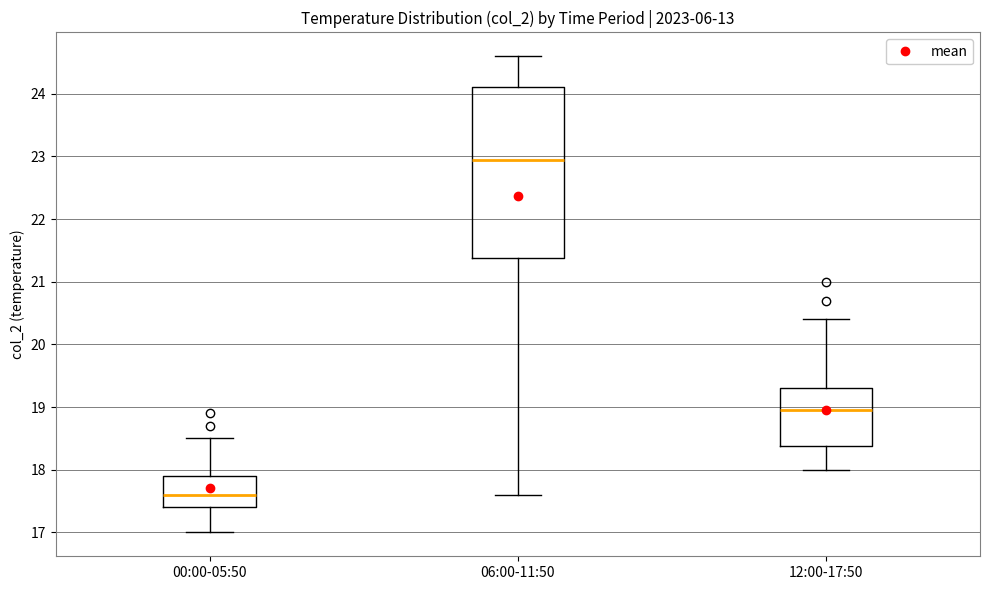

Reading left to right, read every box against the y-axis: the position of its median line, the range the box covers, and the ends of its whiskers. The values are not printed on the chart, so give them approximately, as read against the axis.

00:00-05:50: median 17.6, box 17.4 to 17.9, whiskers 17.0 to 18.5
06:00-11:50: median 23.0, box 21.4 to 24.1, whiskers 17.6 to 24.6
12:00-17:50: median 19.0, box 18.4 to 19.3, whiskers 18.0 to 20.4